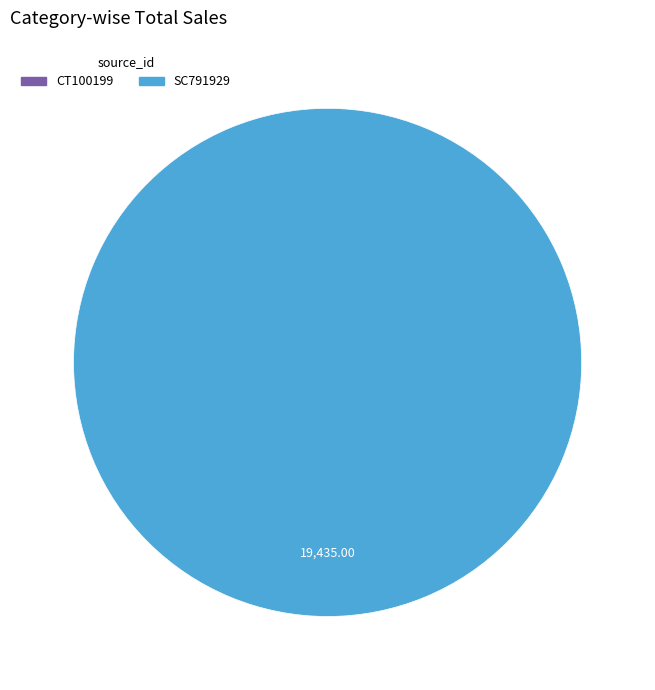

Combined, do SC791929 and CT100199 account for over 50%?

Yes